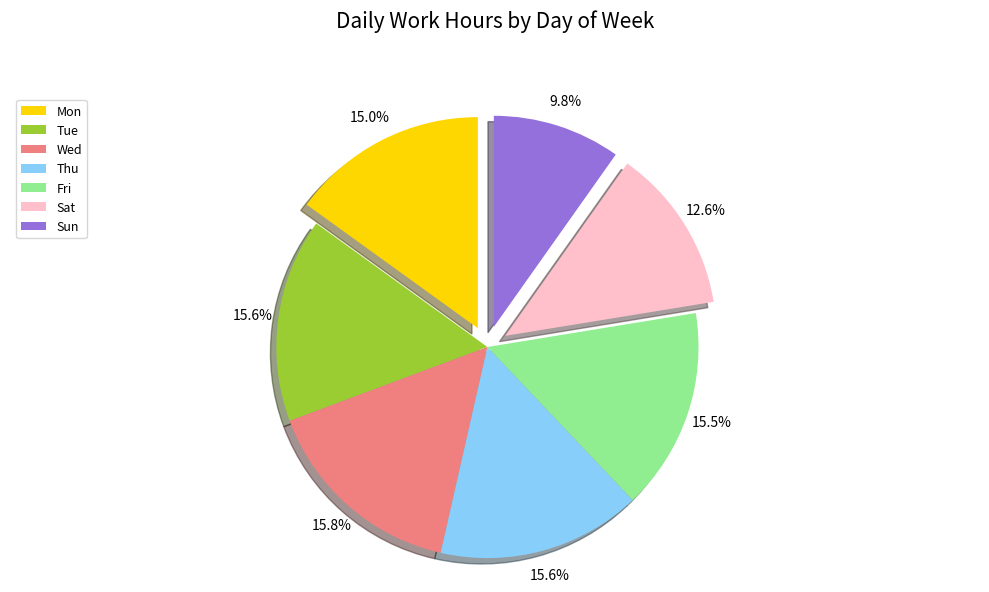

How much of the chart is everything except Tue?

84.4%